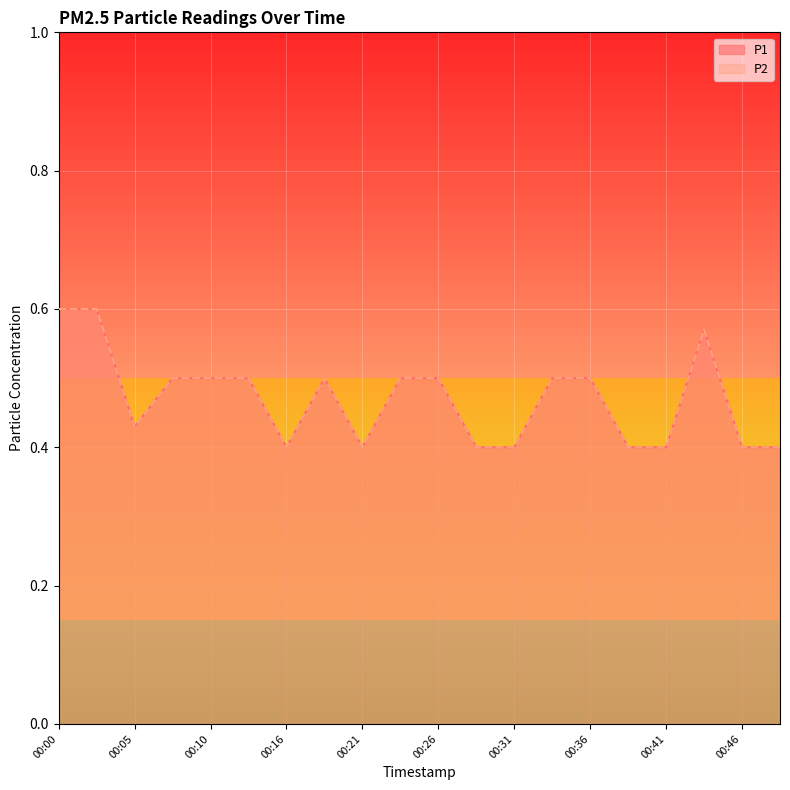

Which series changed the most between 00:13 and 00:23?

P1